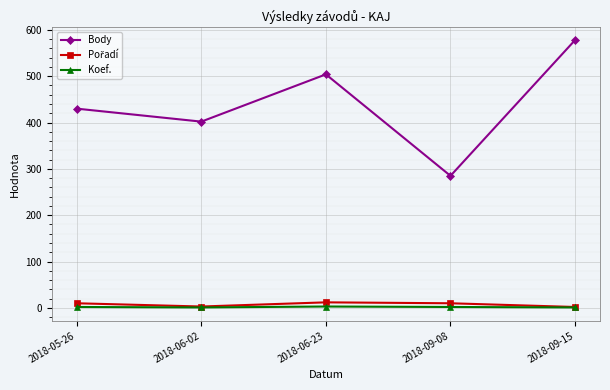

List the labels in order of Body value, smallest first.

2018-09-08, 2018-06-02, 2018-05-26, 2018-06-23, 2018-09-15